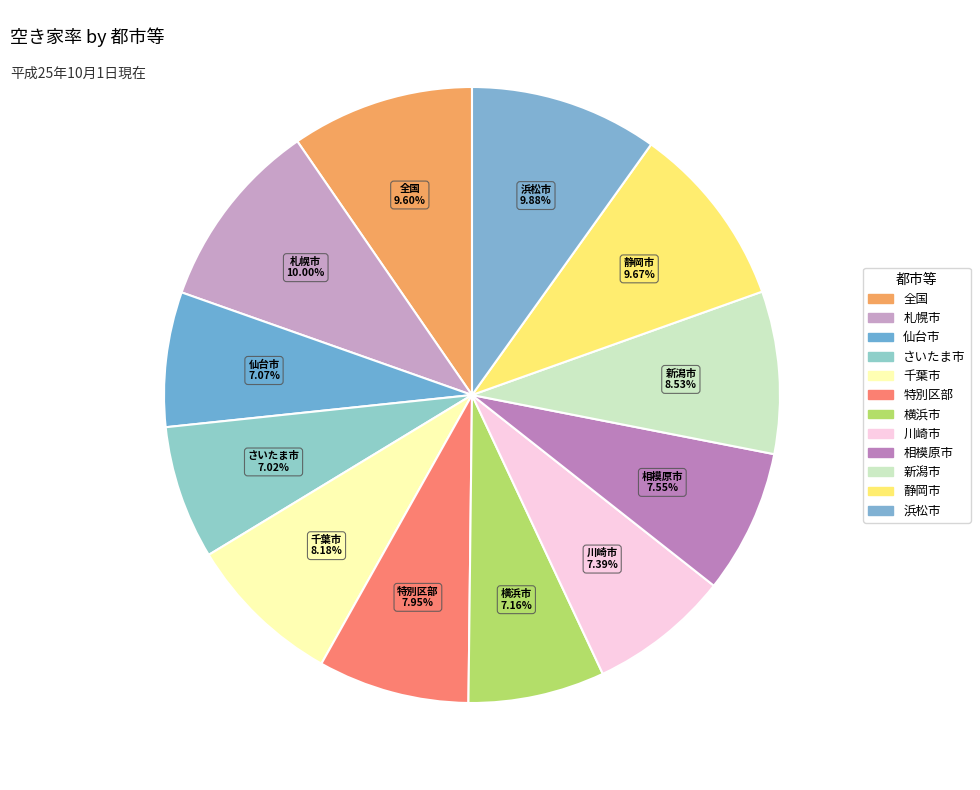

Combined, do 川崎市 and 特別区部 account for over 50%?

No